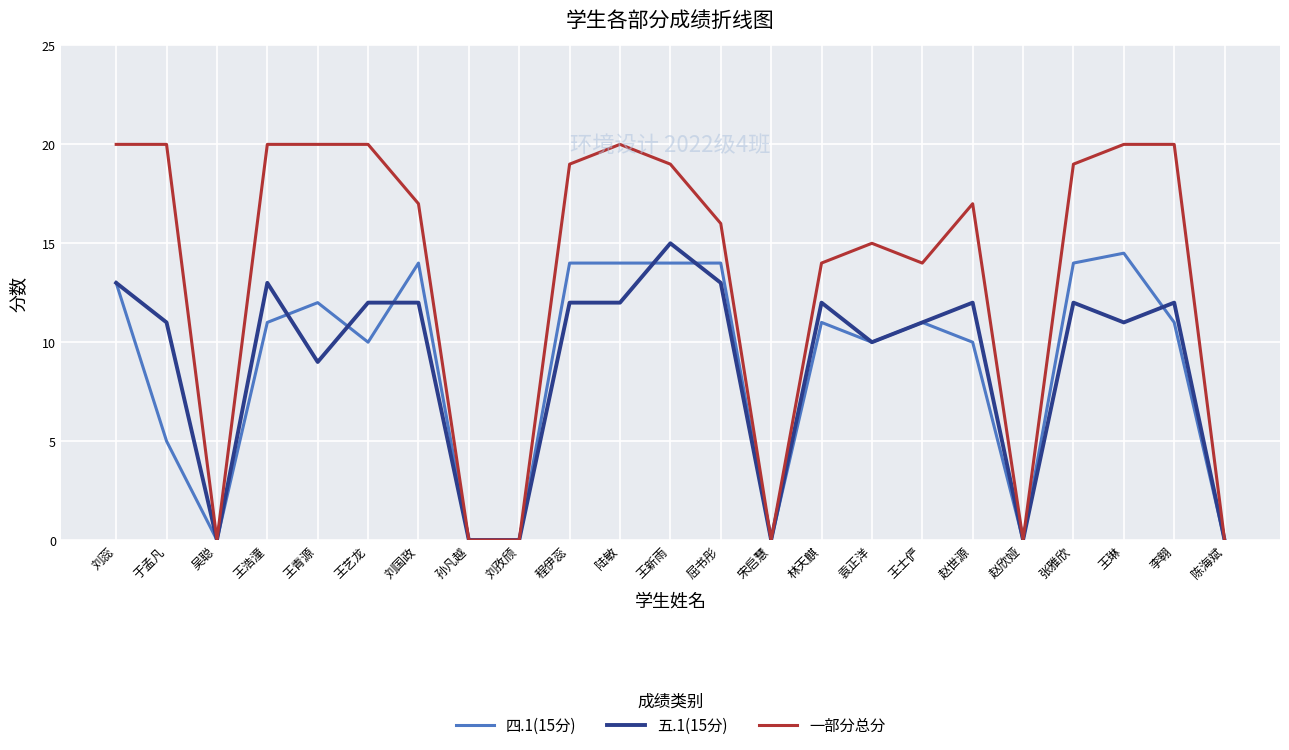

What is the average value of the 四.1(15分) series?

8.8